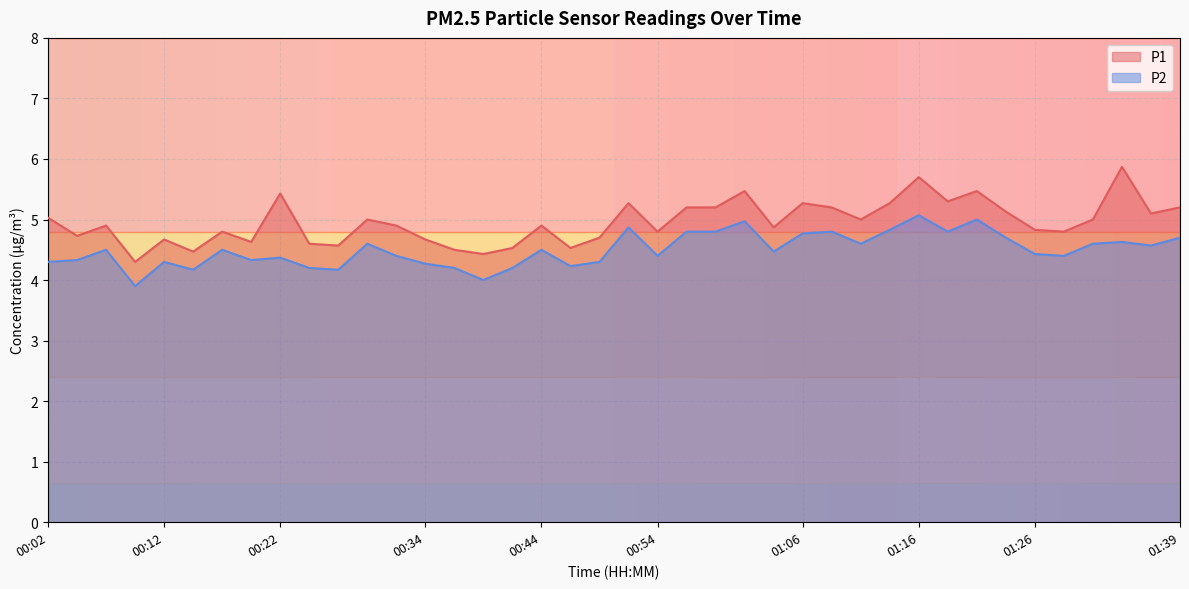

Does the chart display data point markers on the line(s)?

No